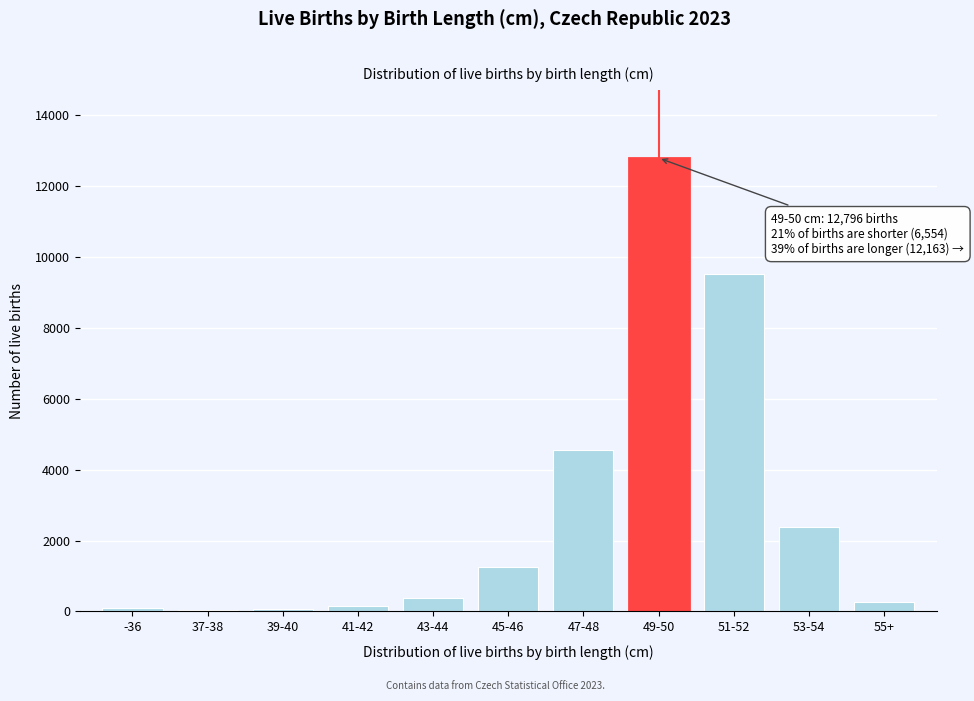

At which label is the value closest to 6413?

47-48